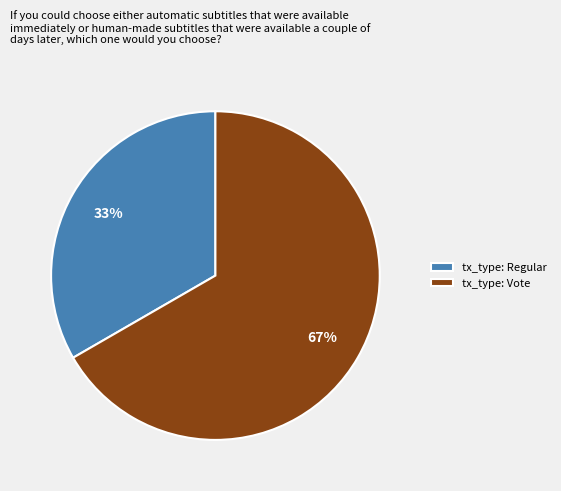

What percentage is the tx_type: Regular slice, to the nearest percent?

33%